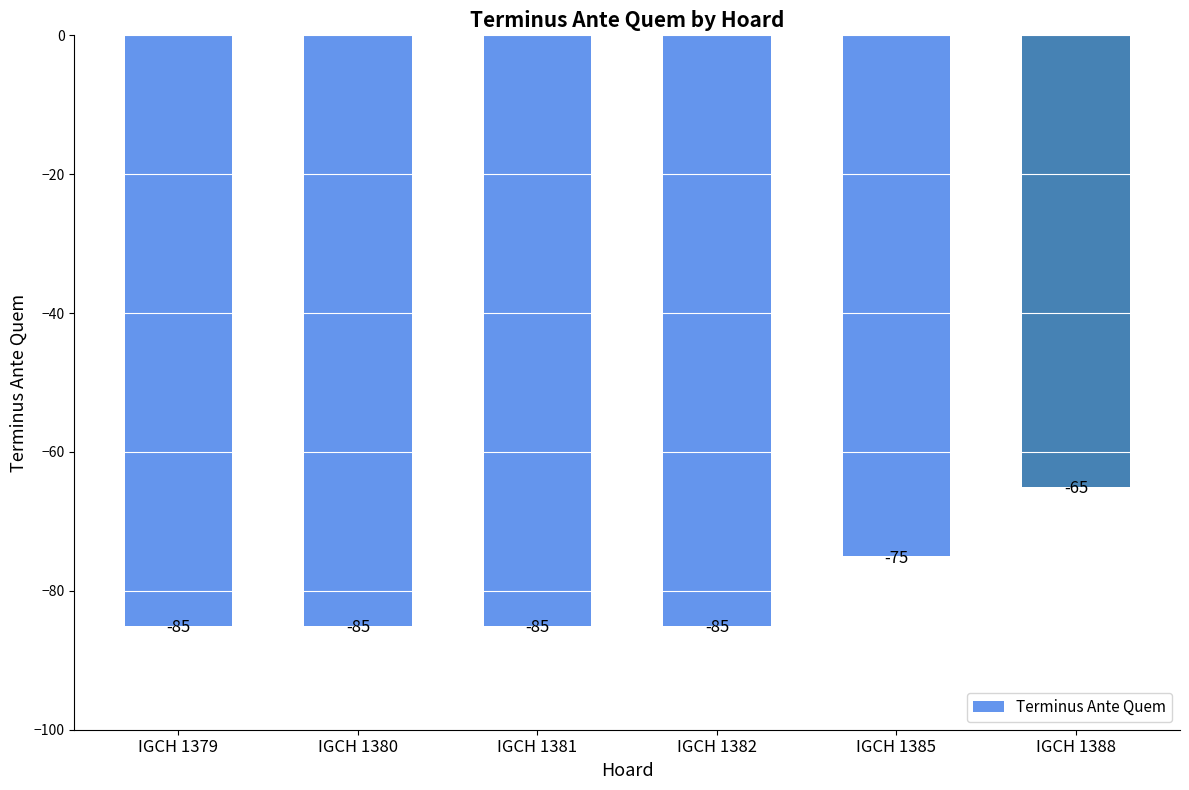

How many bars are there in total?

6